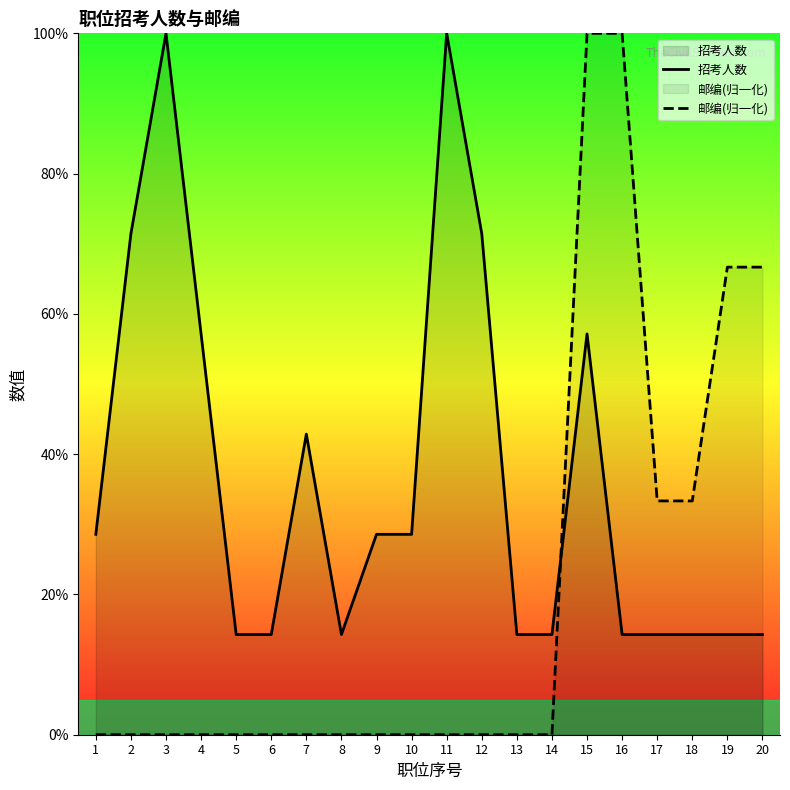

True or false: 招考人数 has a value of 71.4 at 12.

True